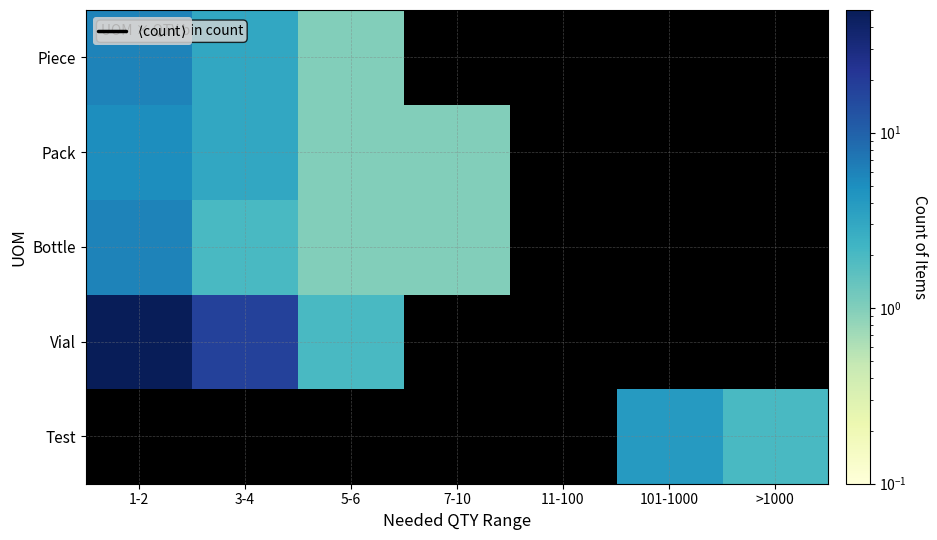

What is the minimum value shown in the chart?

1.0